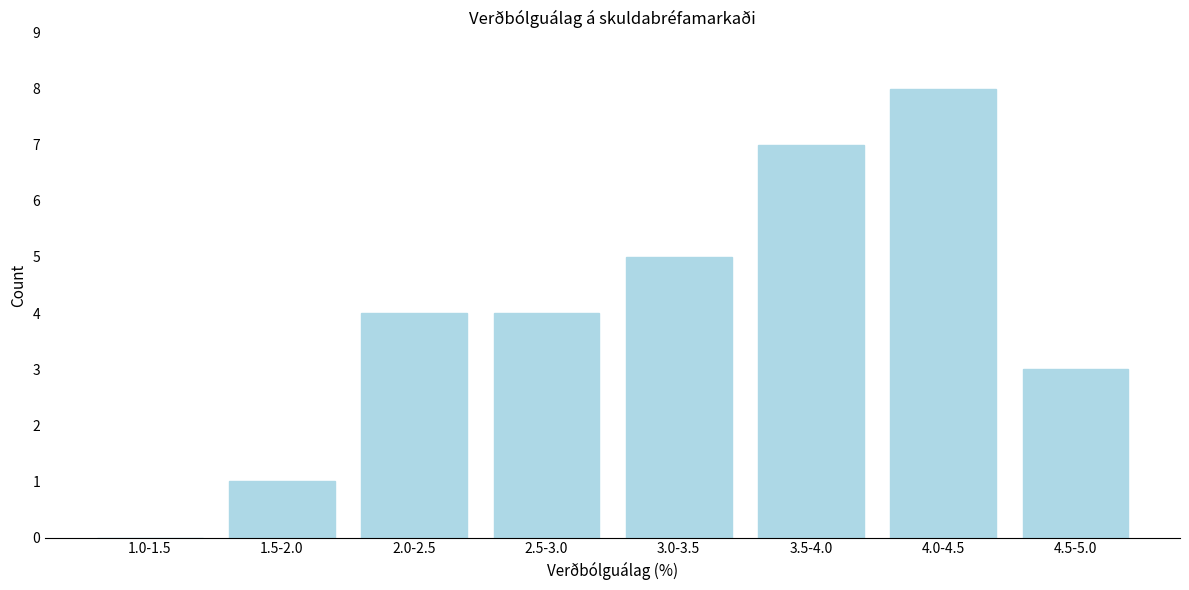

Reading left to right, what are all the values shown in this chart?

1.0-1.5=0	1.5-2.0=1	2.0-2.5=4	2.5-3.0=4	3.0-3.5=5	3.5-4.0=7	4.0-4.5=8	4.5-5.0=3